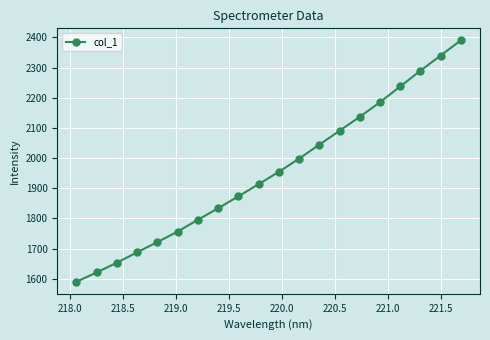

What is the smallest value displayed?

1589.9